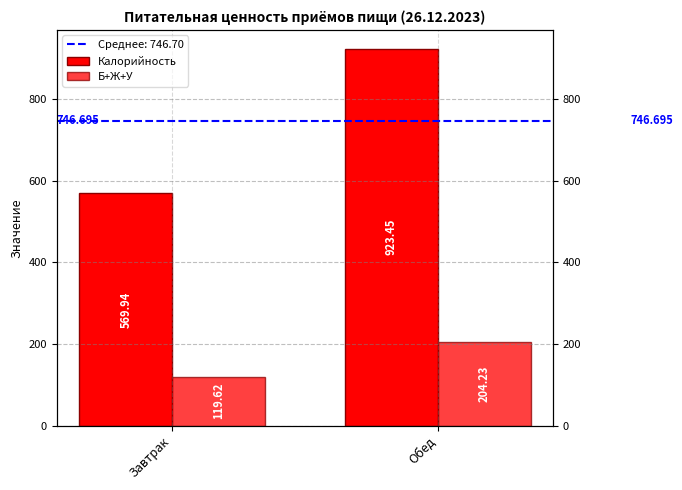

Which series has the largest range (max minus min)?

Калорийность